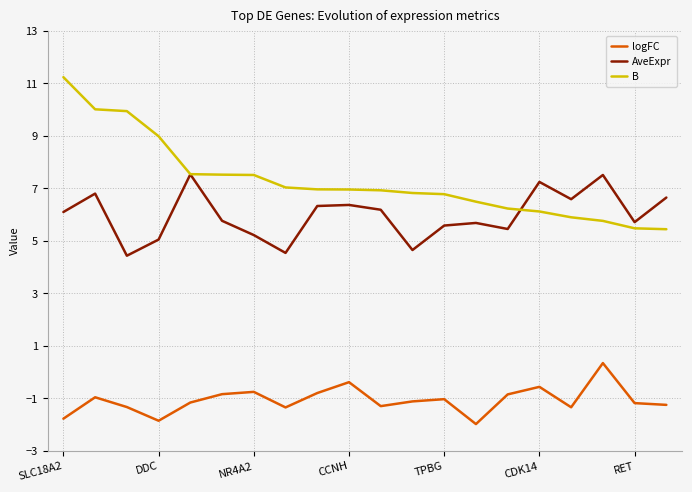

Which series has the largest total across all categories?

B